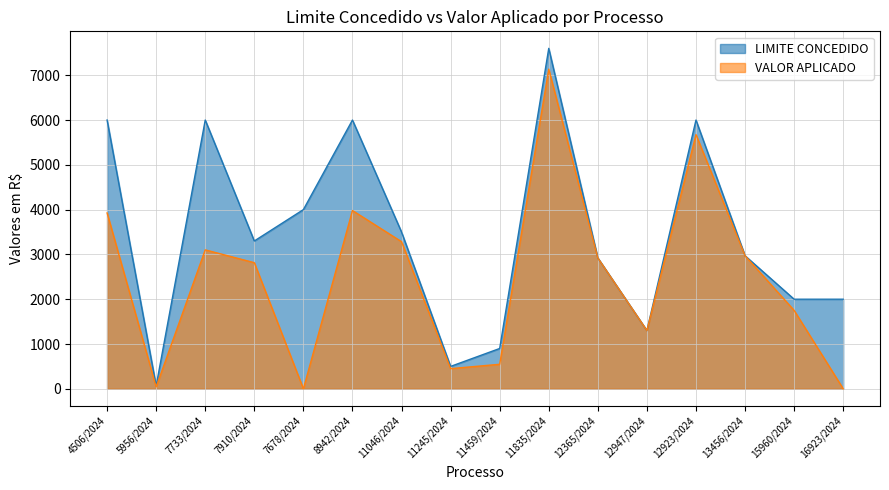

How many data points does each series have?

16